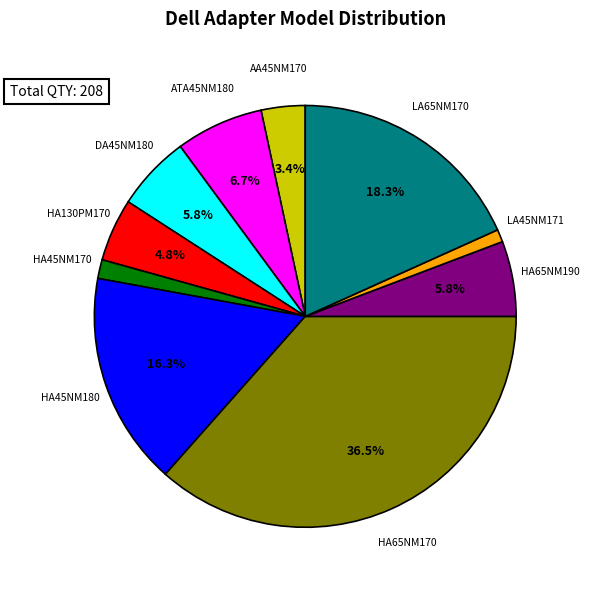

Is there a majority slice in this chart?

No